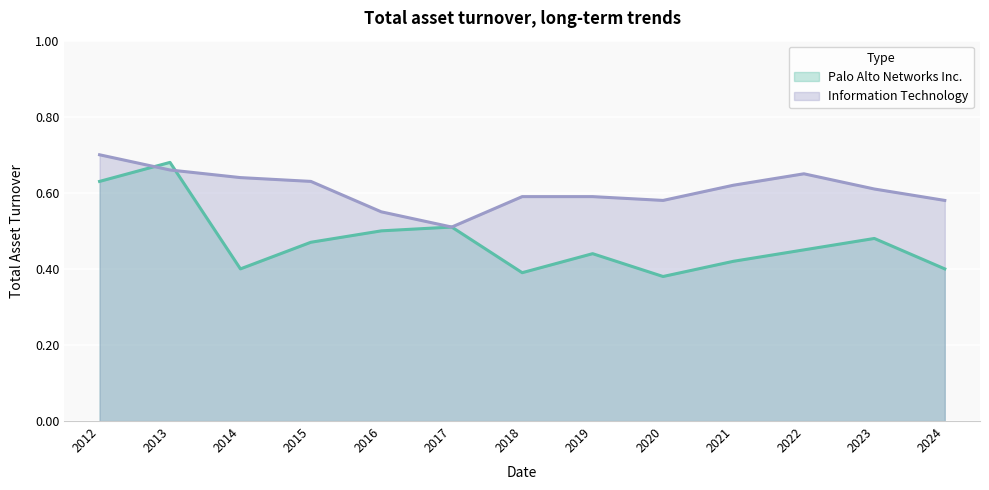

What is the total value across all series at 2015?

1.1